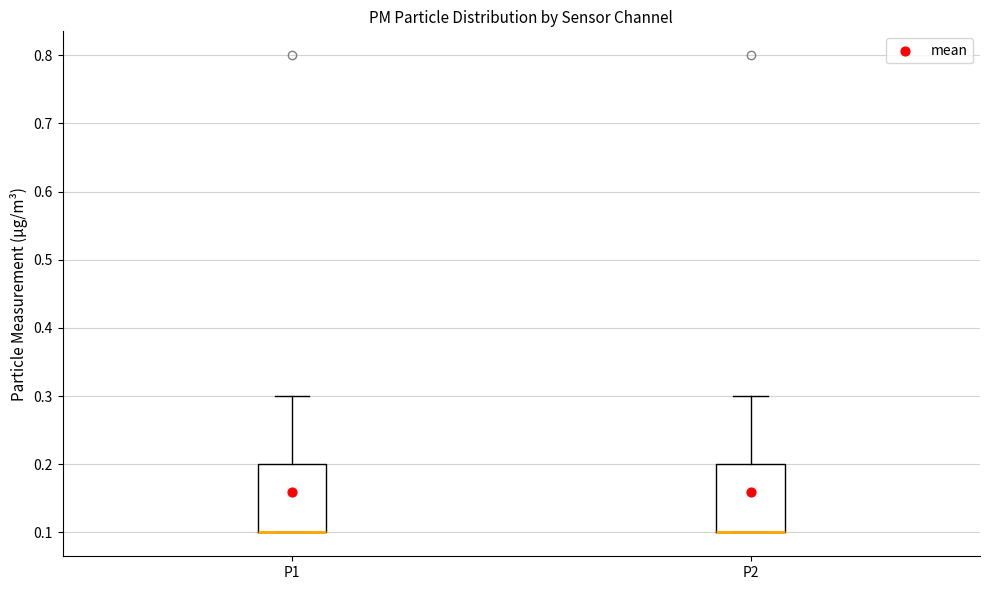

Reading left to right, transcribe this box plot: for each box, give where its median line is, the range the box spans, and where its two whiskers end, as read against the y-axis. The values are not printed on the chart, so give them approximately, as read against the axis.

P1: median 0.1 (drawn on the box's lower edge), box 0.1 to 0.2, whiskers 0.1 to 0.3
P2: median 0.1 (drawn on the box's lower edge), box 0.1 to 0.2, whiskers 0.1 to 0.3